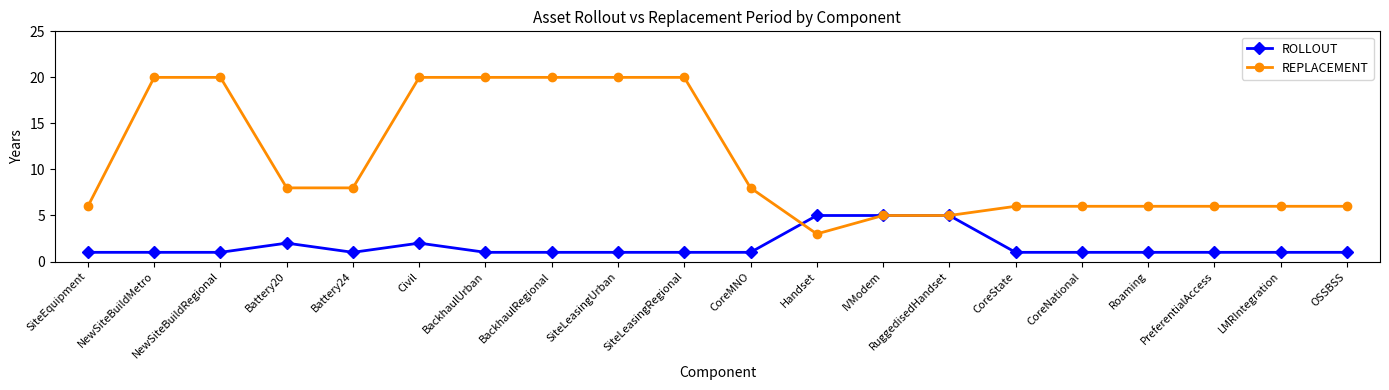

Rank the series at CoreState from lowest to highest value.

ROLLOUT, REPLACEMENT